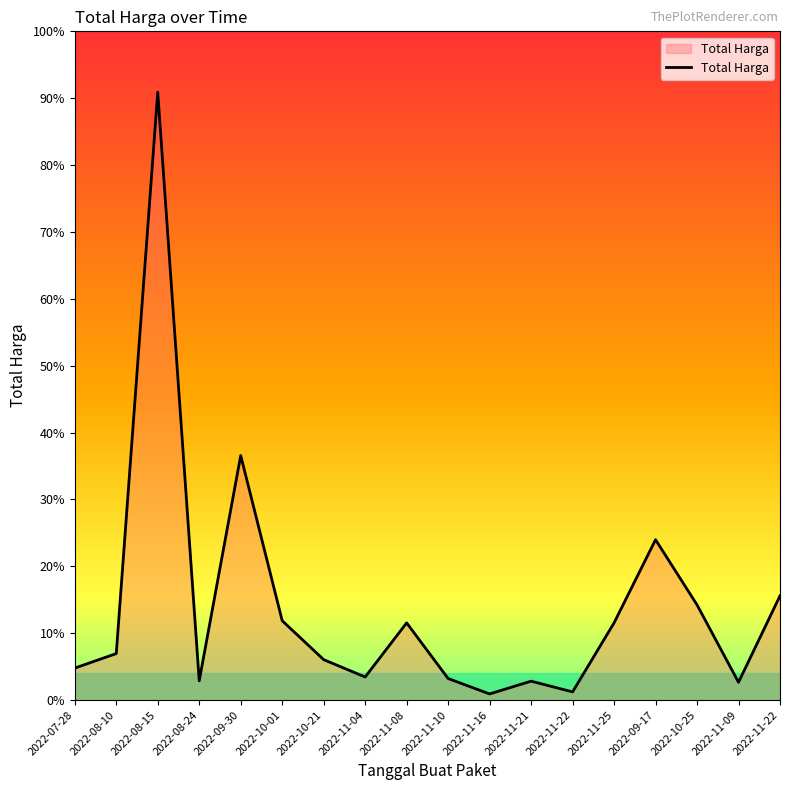

Does the chart display data point markers on the line(s)?

No